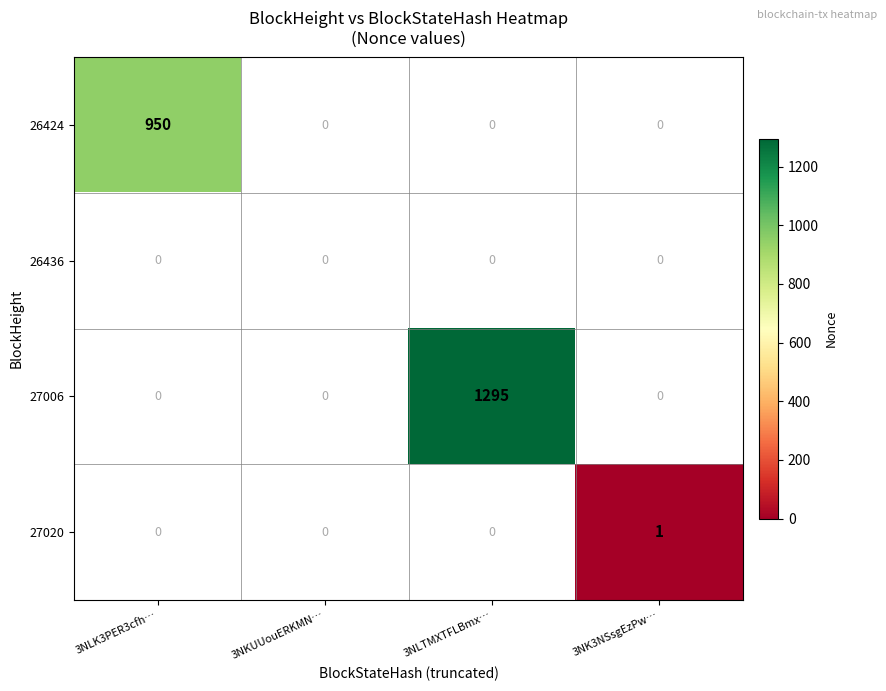

Reading right to left, what are all the values shown in this chart?

26424: 3NK3NSsgEzPw…=0	3NLTMXTFLBmx…=0	3NKUUouERKMN…=0	3NLK3PER3cfh…=950
26436: 3NK3NSsgEzPw…=0	3NLTMXTFLBmx…=0	3NKUUouERKMN…=0	3NLK3PER3cfh…=0
27006: 3NK3NSsgEzPw…=0	3NLTMXTFLBmx…=1295	3NKUUouERKMN…=0	3NLK3PER3cfh…=0
27020: 3NK3NSsgEzPw…=1	3NLTMXTFLBmx…=0	3NKUUouERKMN…=0	3NLK3PER3cfh…=0